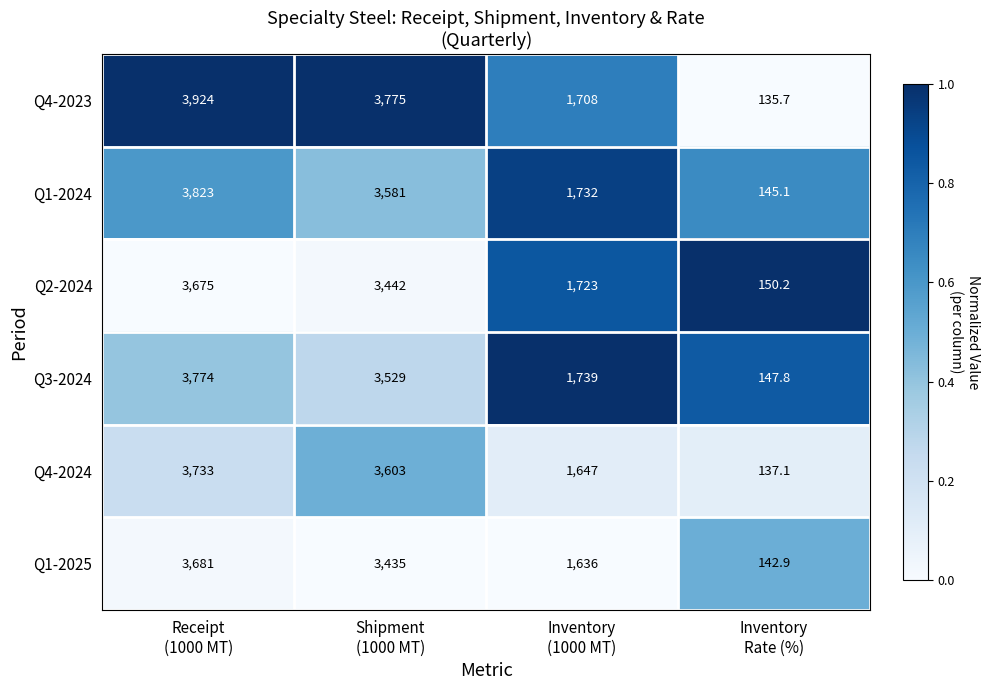

What is the difference between the maximum and minimum values in the Q1-2025 series?

3538.1